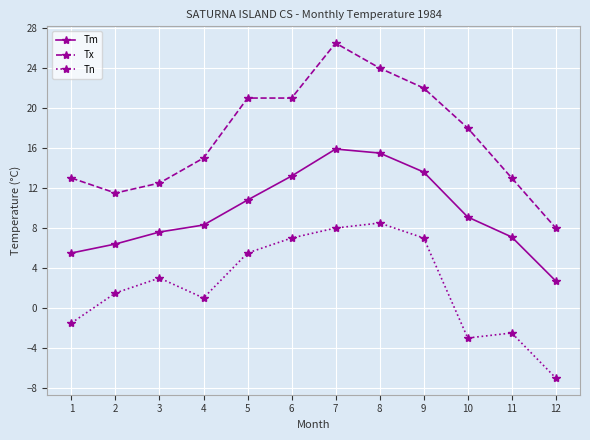

True or false: Tm and Tn cross at least once.

False